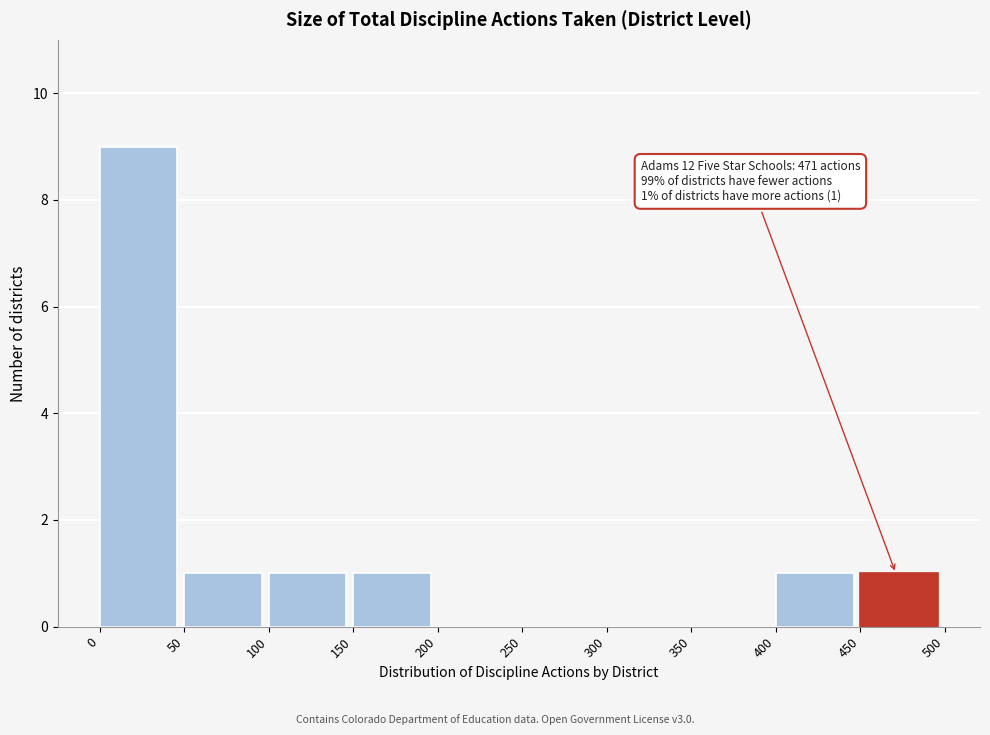

Over which range of the x-axis is the bar tallest?

0 to 50